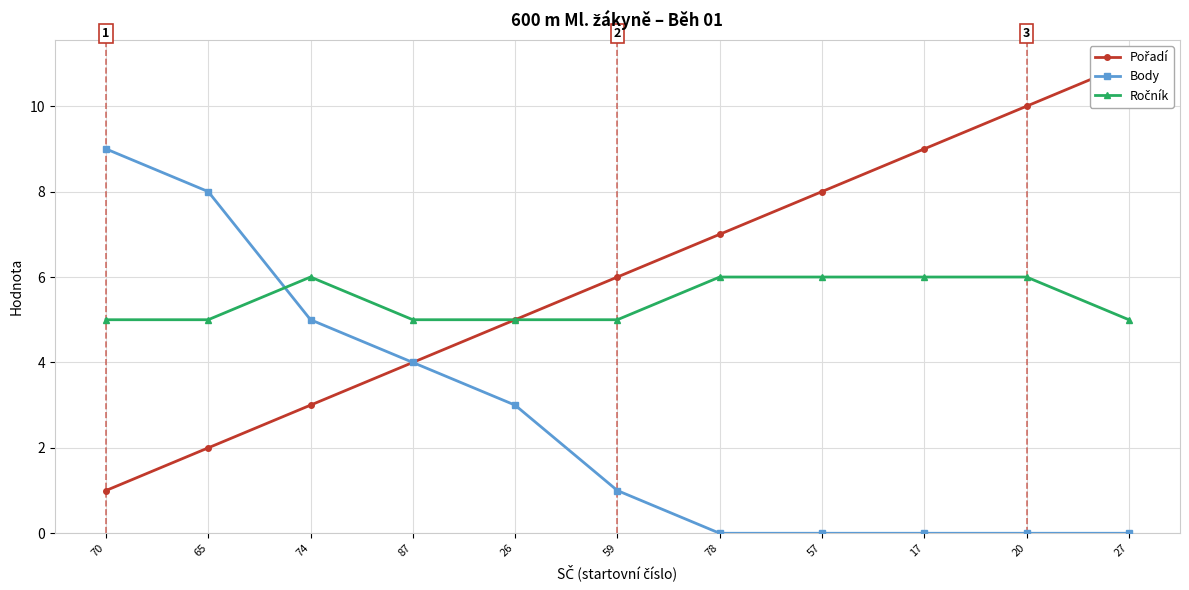

Rank the series by their maximum value, from highest to lowest.

Pořadí, Body, Ročník